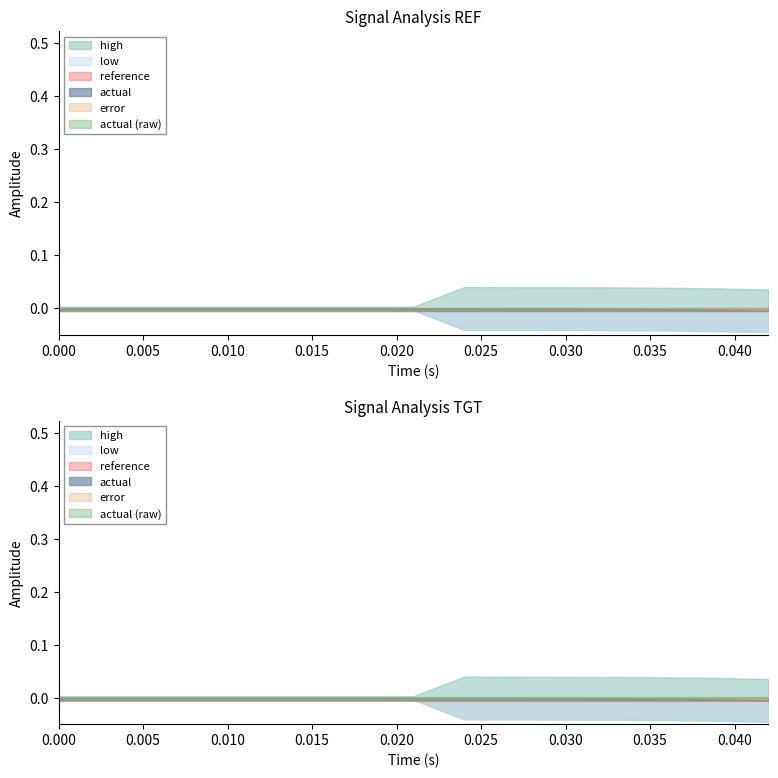

What is the difference between the highest and lowest values at 0.024?

0.1